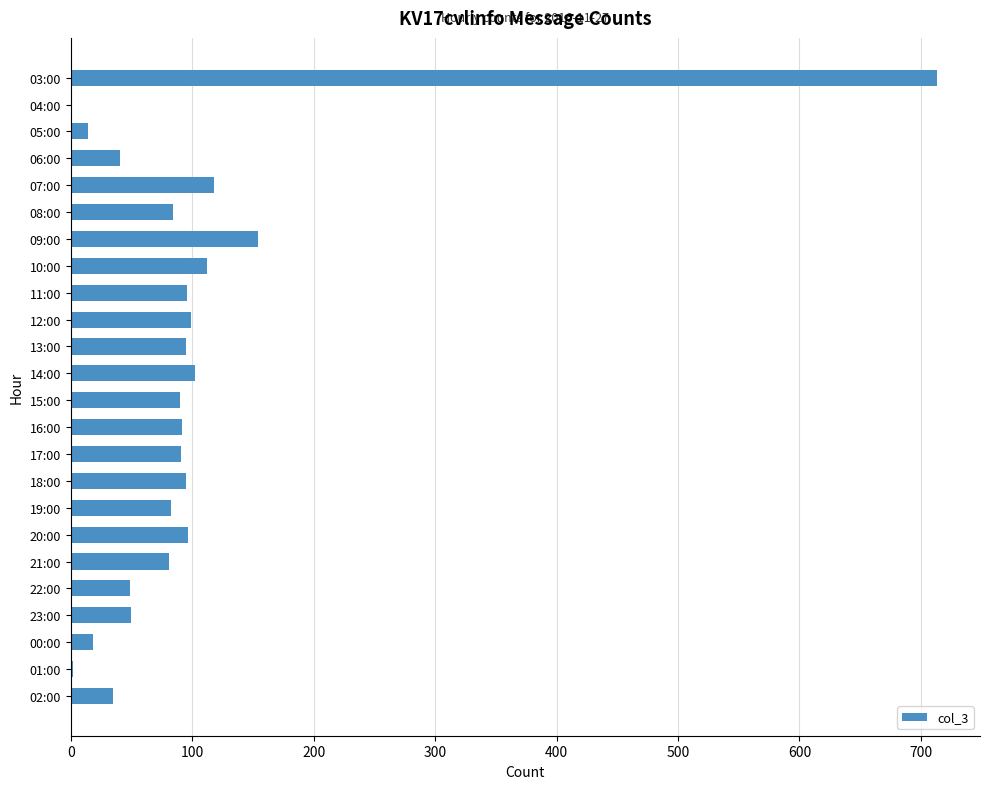

Between 06:00 and 08:00, which is larger?

08:00